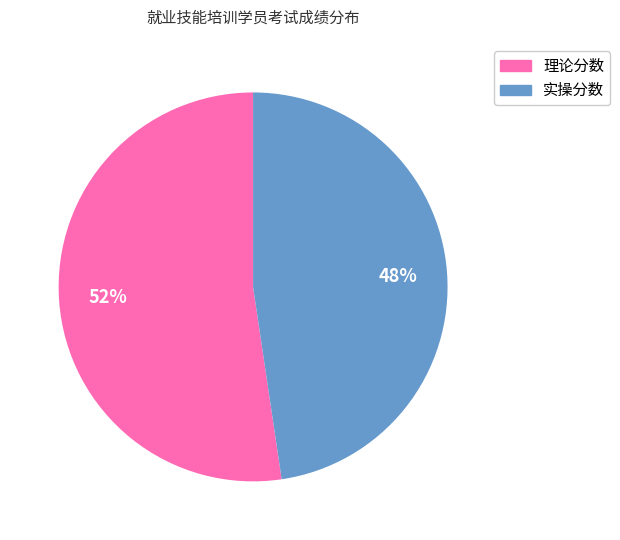

To the nearest percent, what is the average slice percentage?

50%